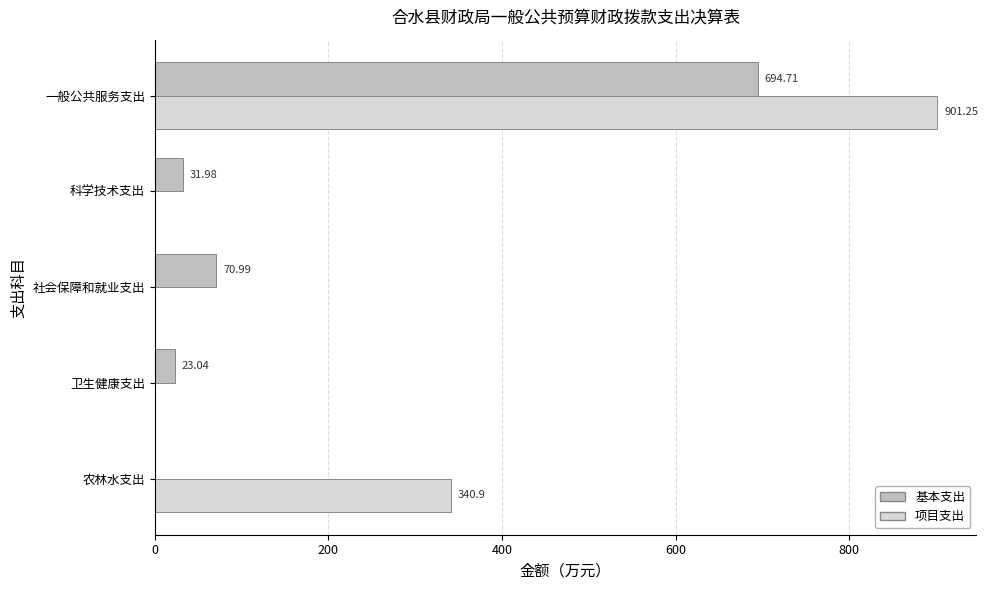

What is the total value across all series at 科学技术支出?

32.0